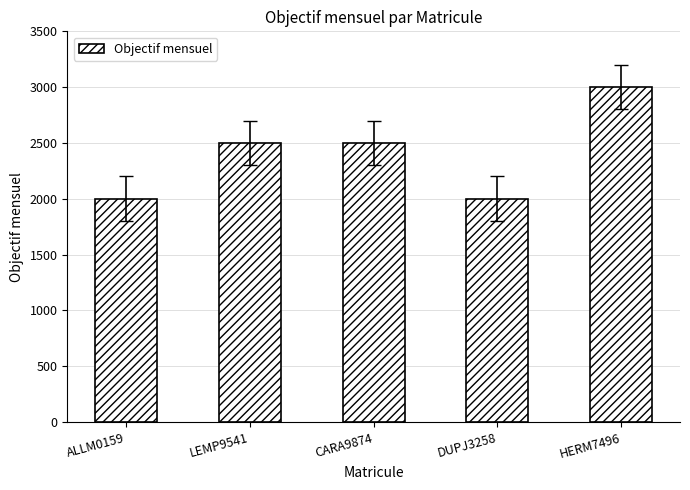

What is the ratio of the value at HERM7496 to the value at ALLM0159?

1.5